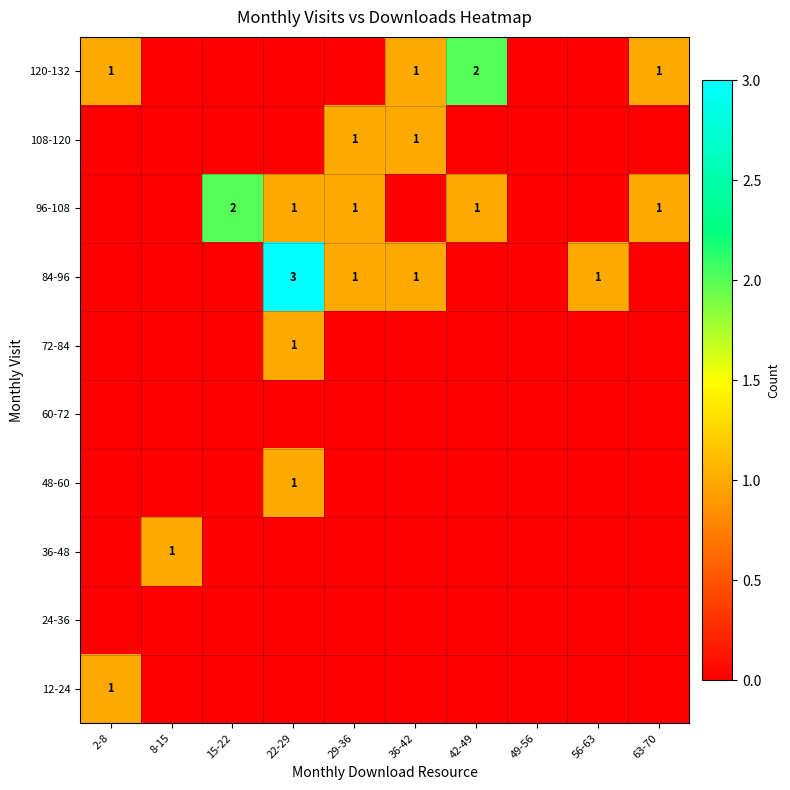

Is it true that 84-96 equals 0 at 36-42?

False